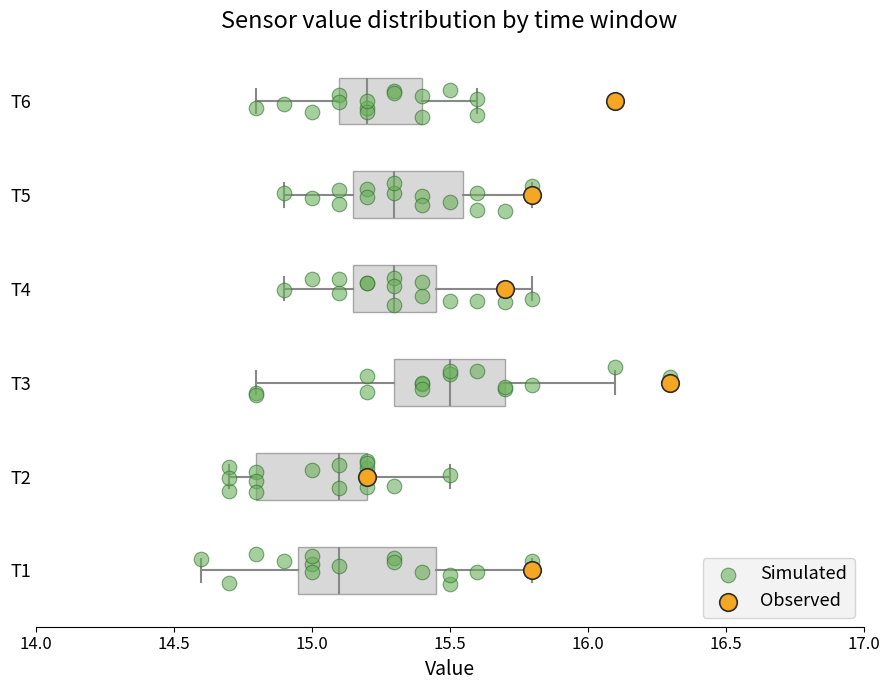

Comparing the boxes themselves (not the whiskers), which one is the widest?

T1